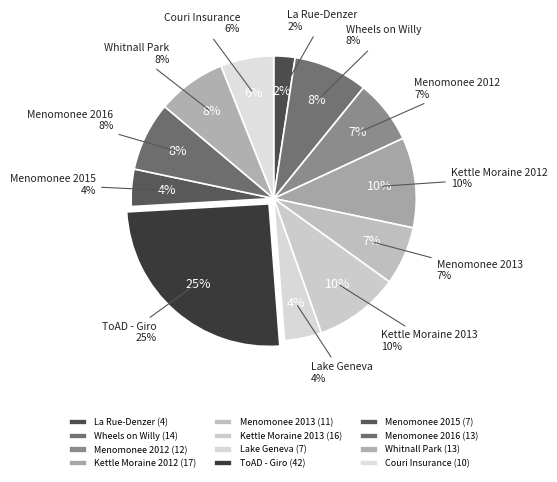

What percentage is the Menomonee Park Criterium 2016 slice, to the nearest percent?

8%